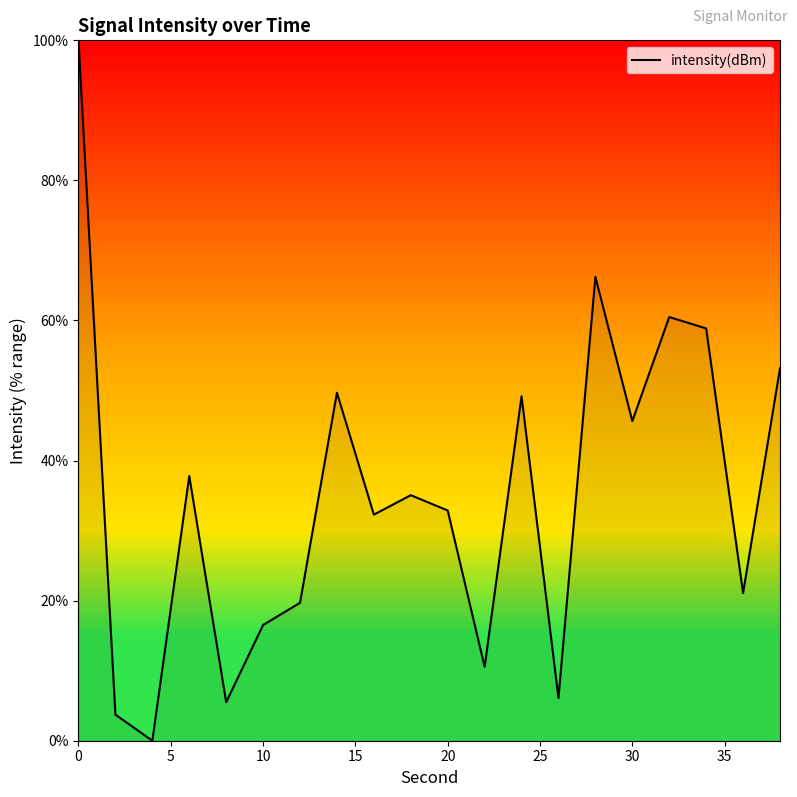

How many series are shown in this chart?

1